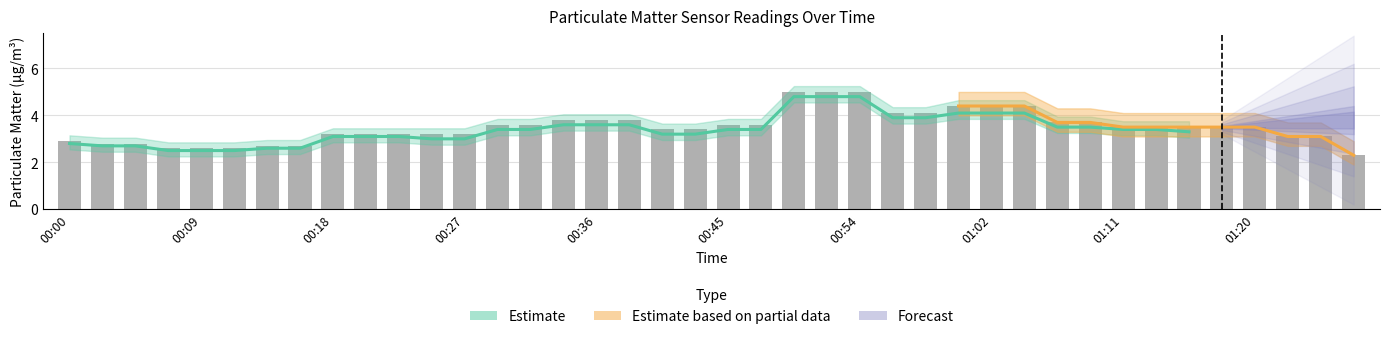

Where does the P1 series first go above 3?

00:18